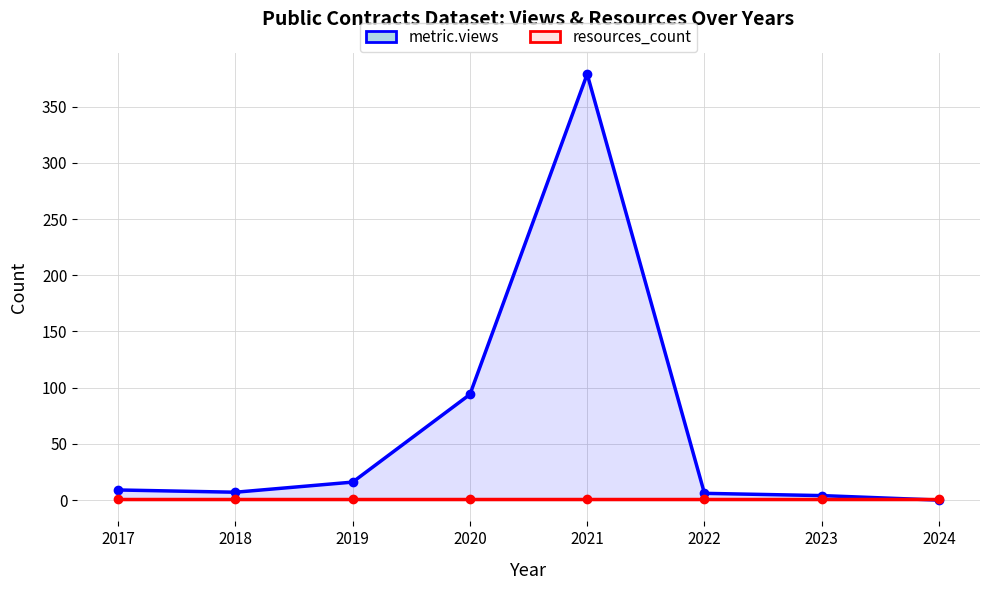

True or false: resources_count and metric.views cross at least once.

True